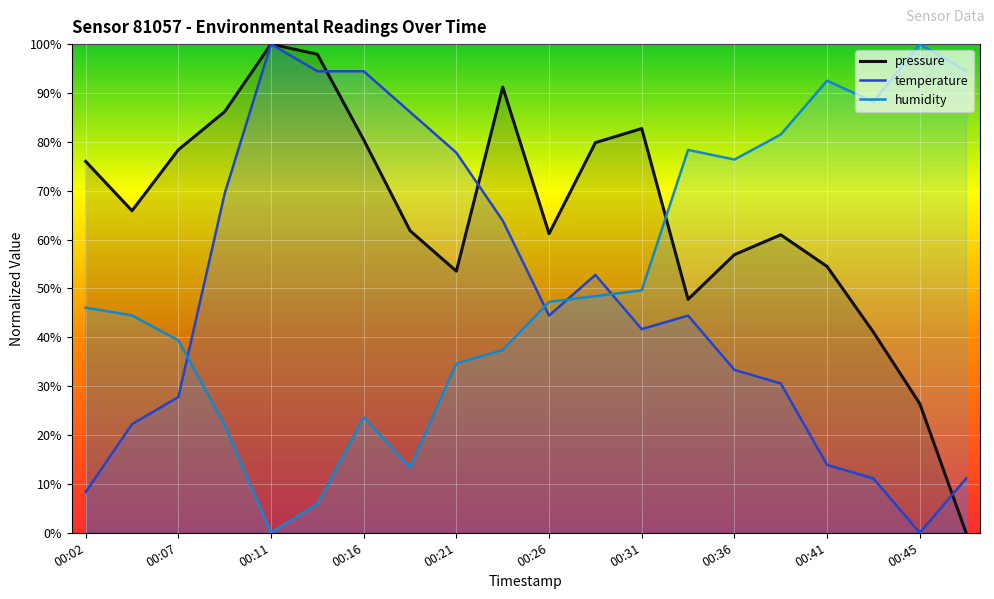

What is the maximum value shown in the chart?

100.0